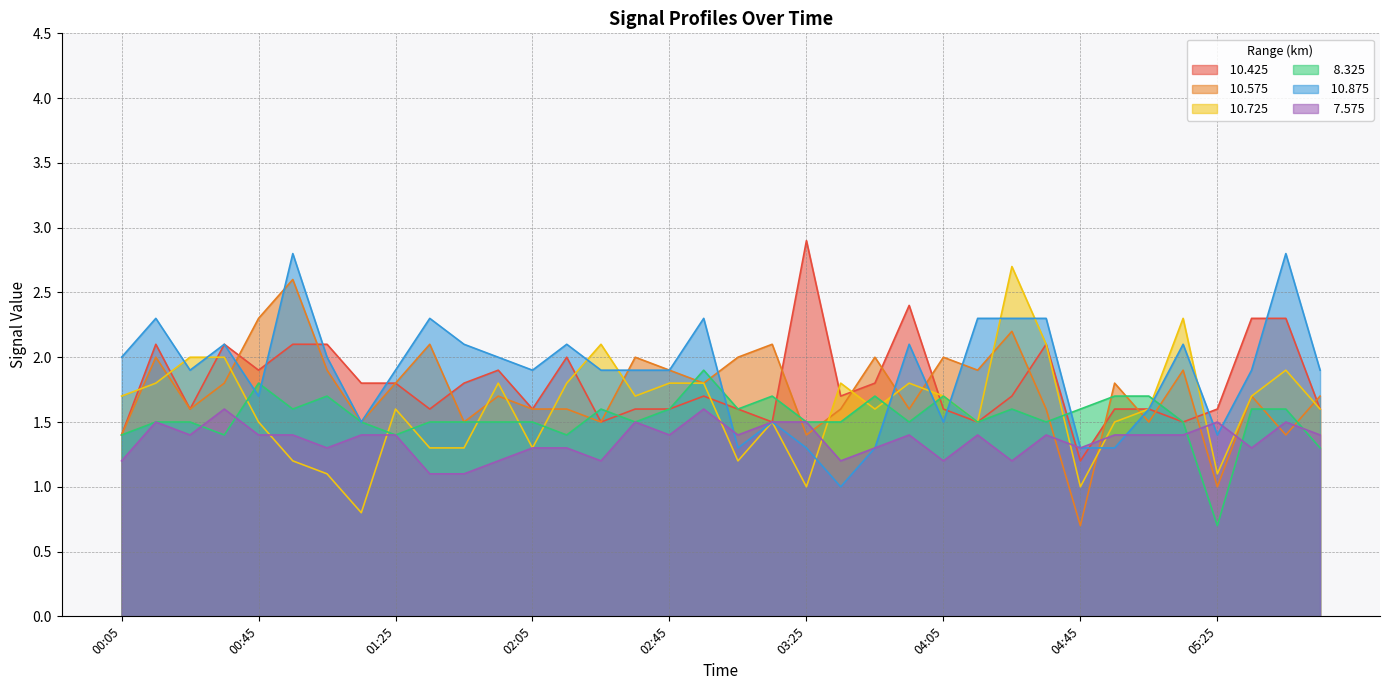

What is the total value across all series at 05:05?

9.4